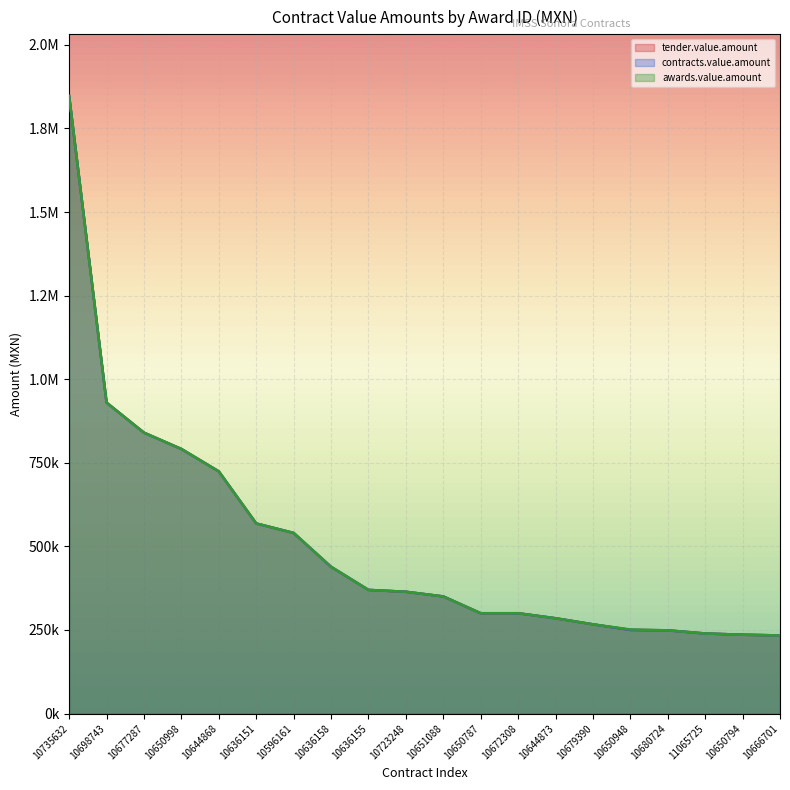

Does the chart display data point markers on the line(s)?

No